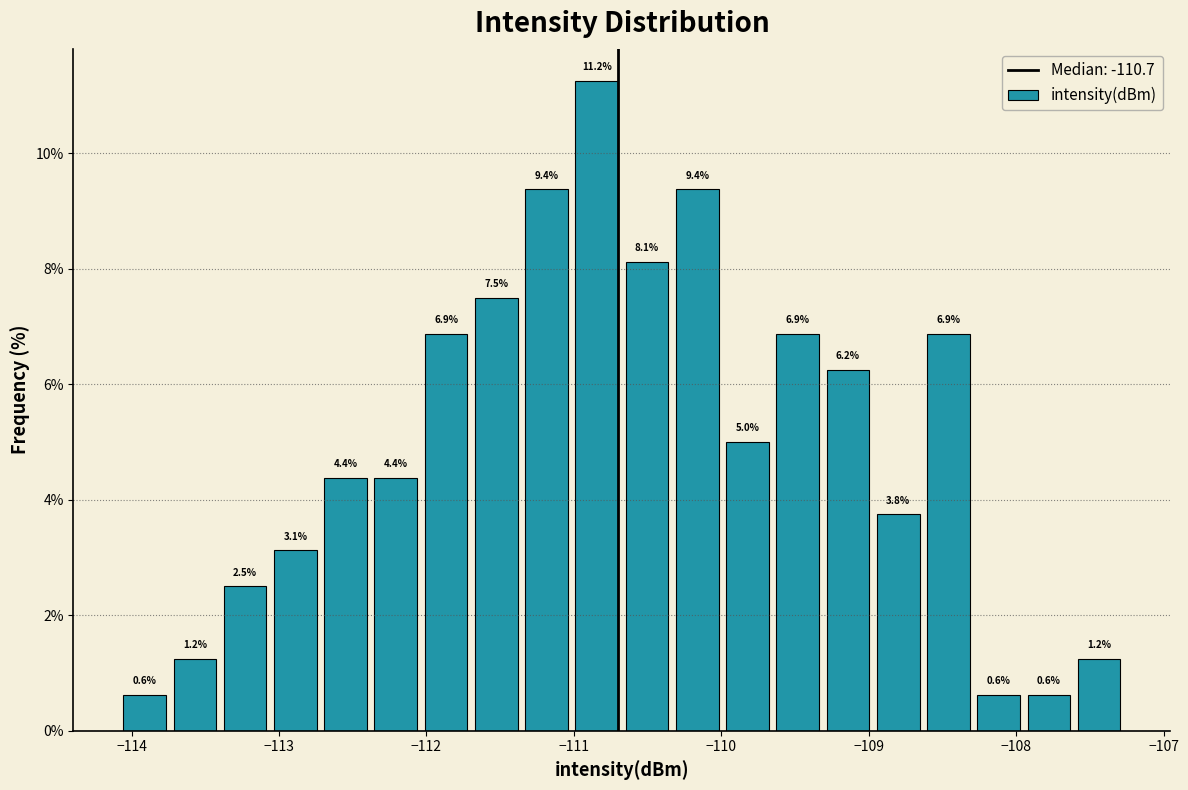

Read against the x-axis, roughly where is the centre of the tallest bar?

-110.8